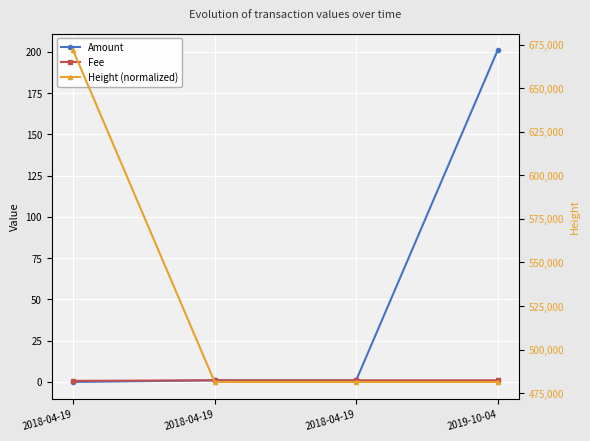

What is the total value across all series at 2018-04-19?

671802.7